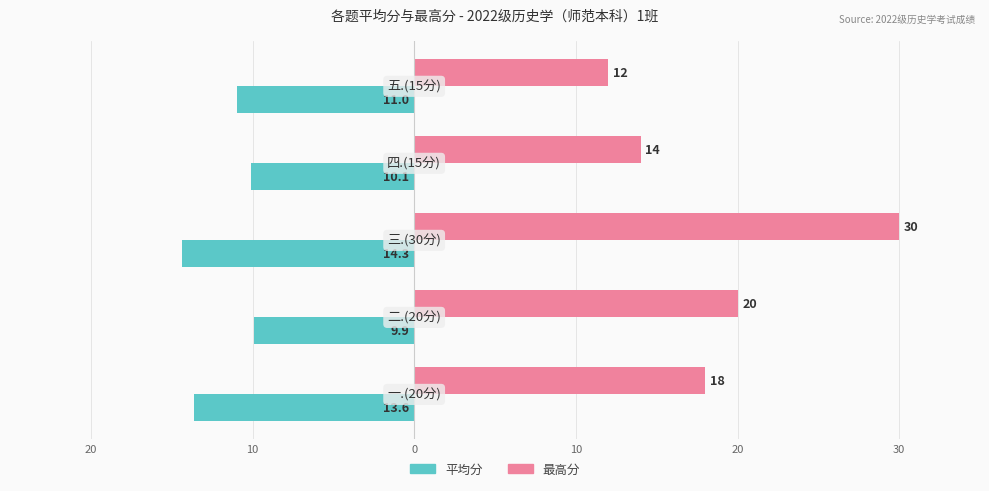

What is the highest value of the 平均分 series?

-9.9